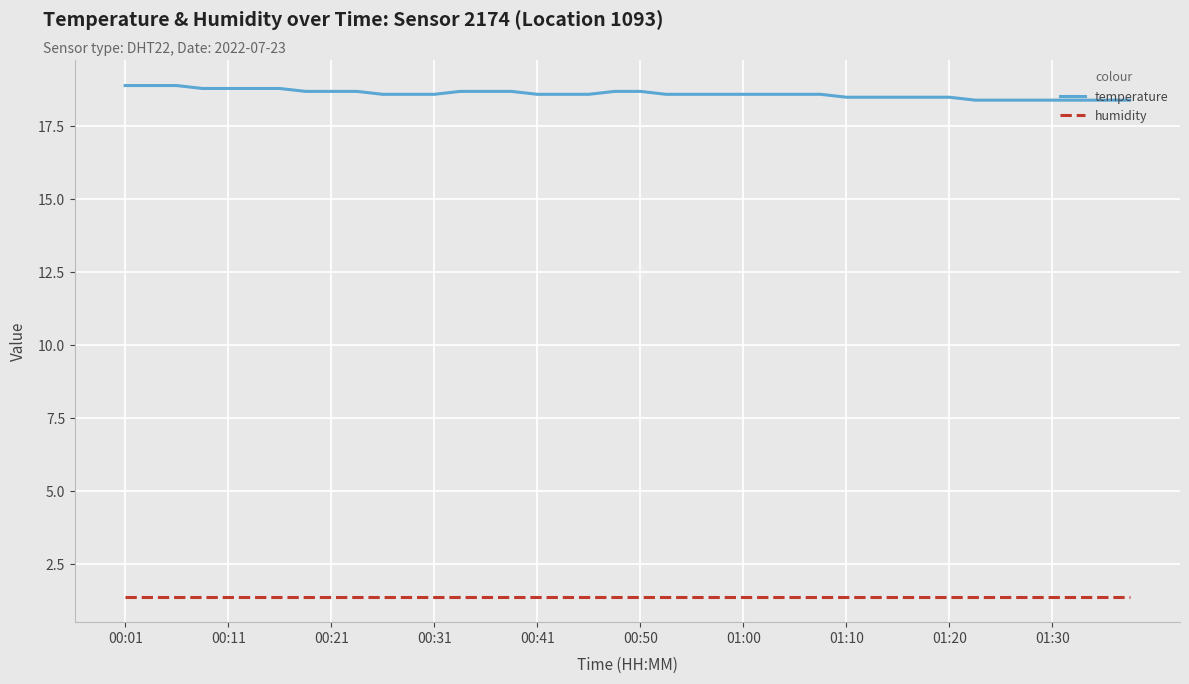

List the series in order of their peak value, highest first.

temperature, humidity